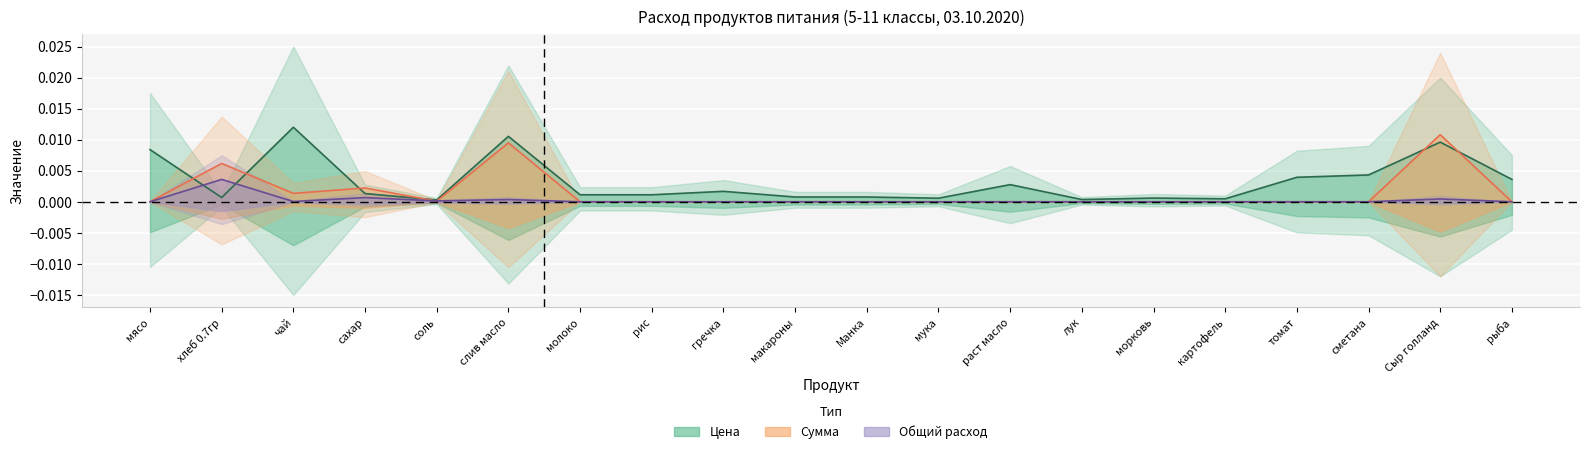

Between томат and рыба, which series saw the biggest shift?

Цена